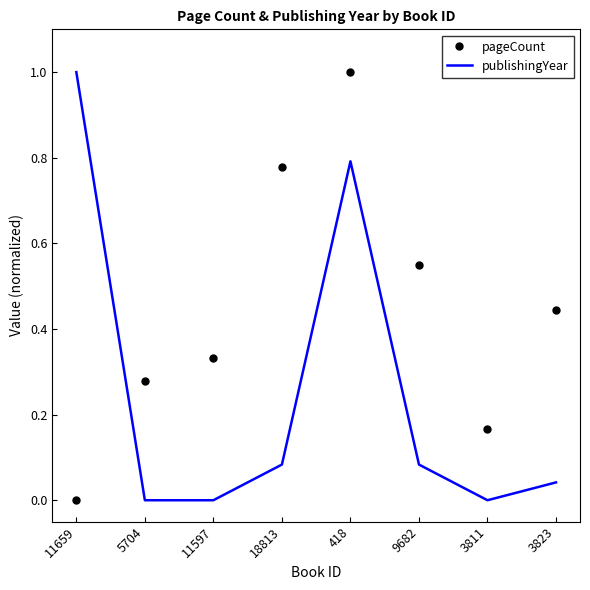

At 9682, list the series in order from largest to smallest.

pageCount, publishingYear